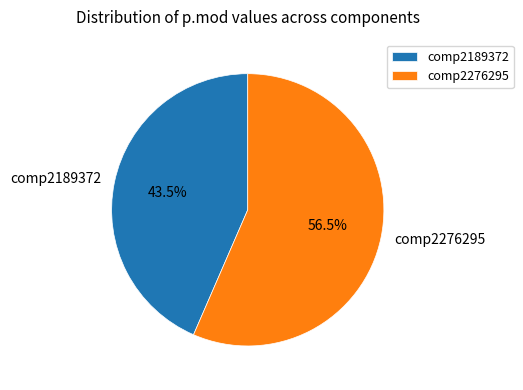

Is there any slice that represents more than half of the pie?

Yes